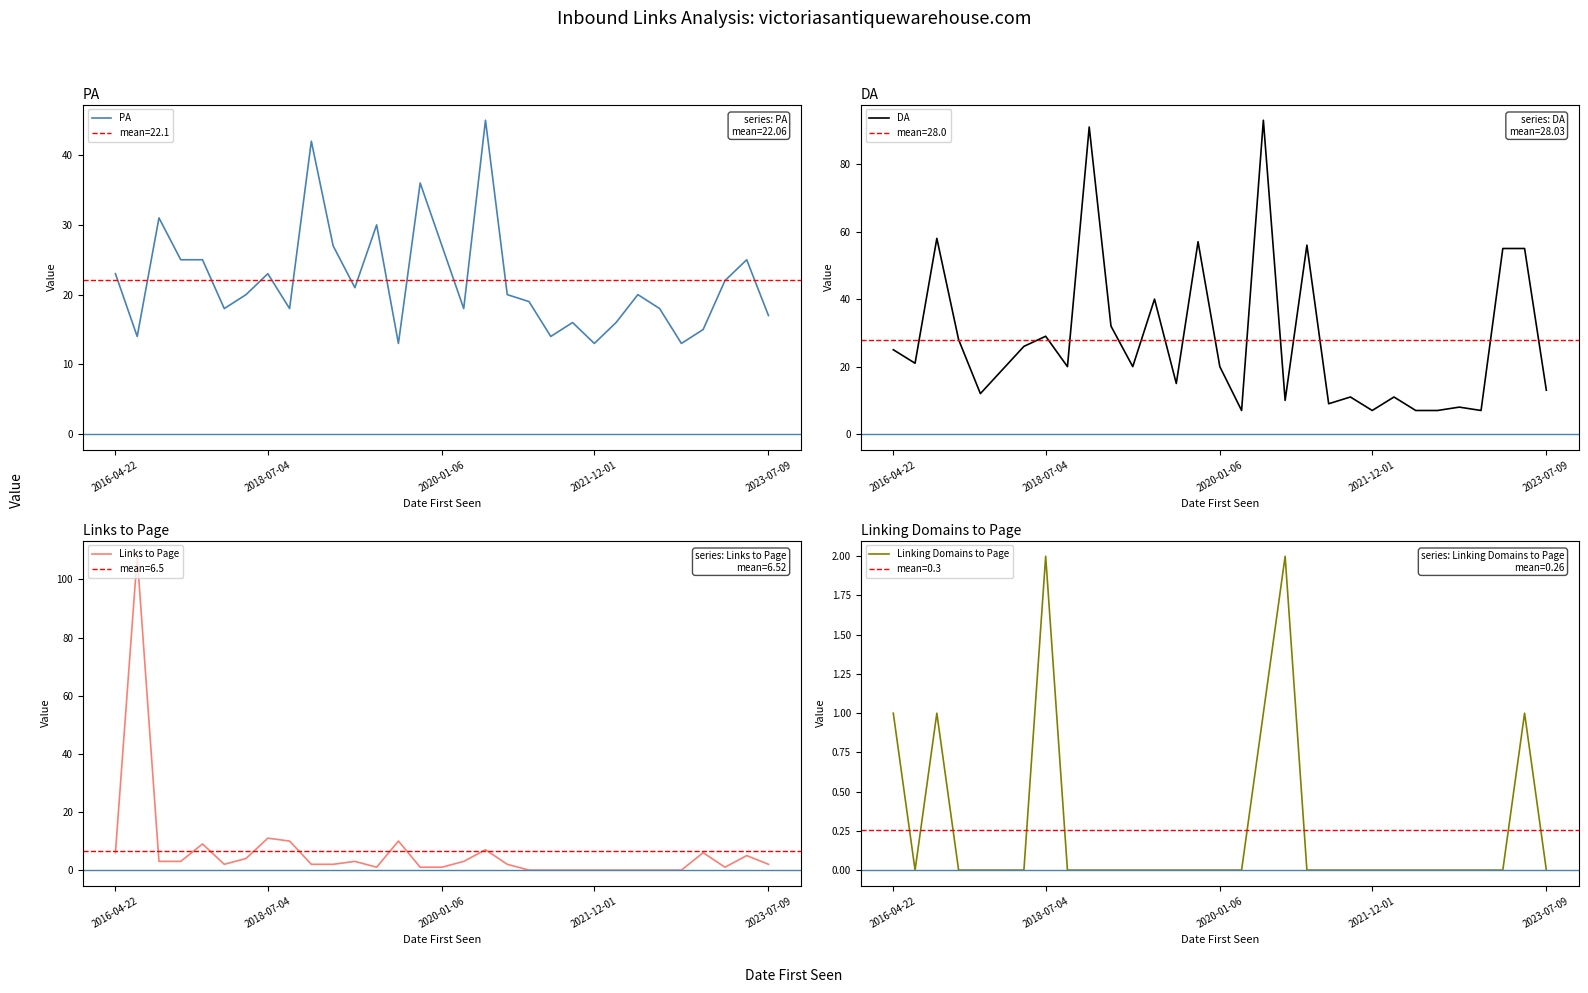

The Linking Domains to Page series shows 1 at 2023-07-09. True or false?

False